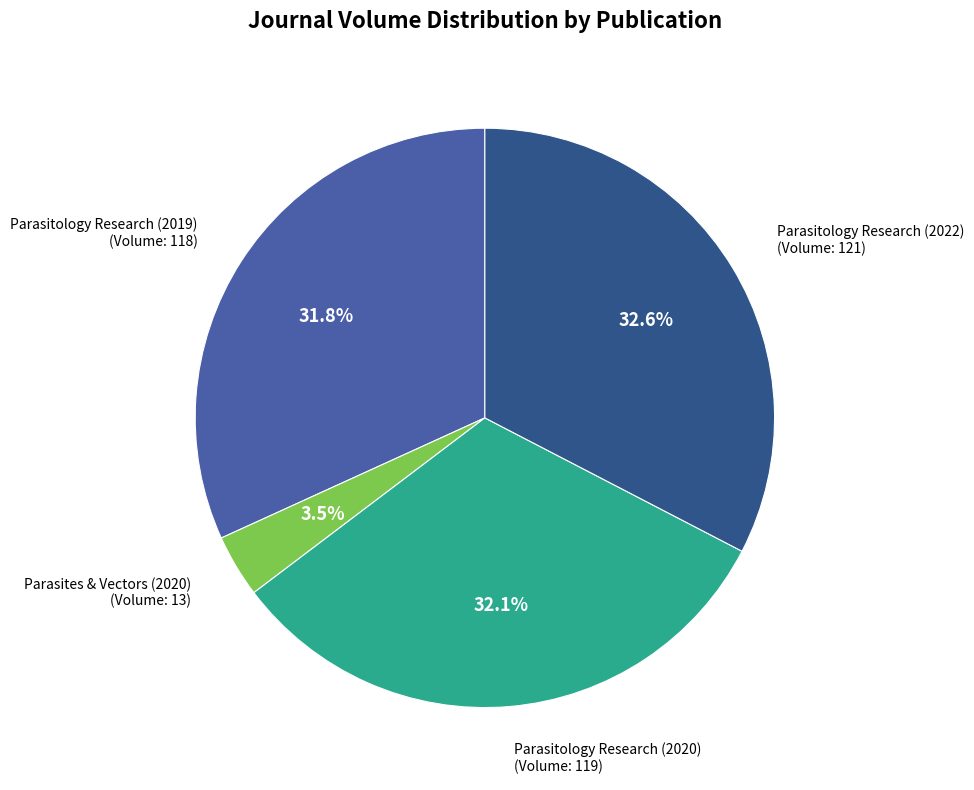

Is there any slice that represents more than half of the pie?

No